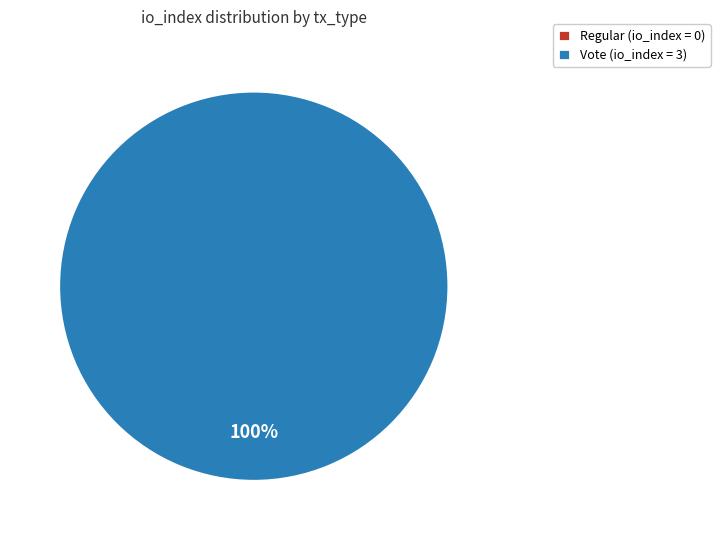

What is the smallest slice in the pie chart?

Regular